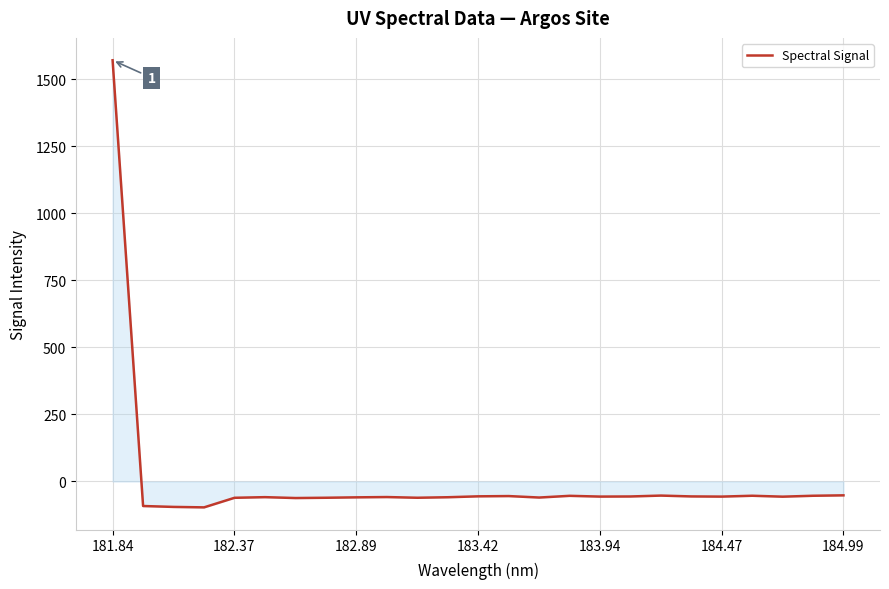

How many values are above zero?

1